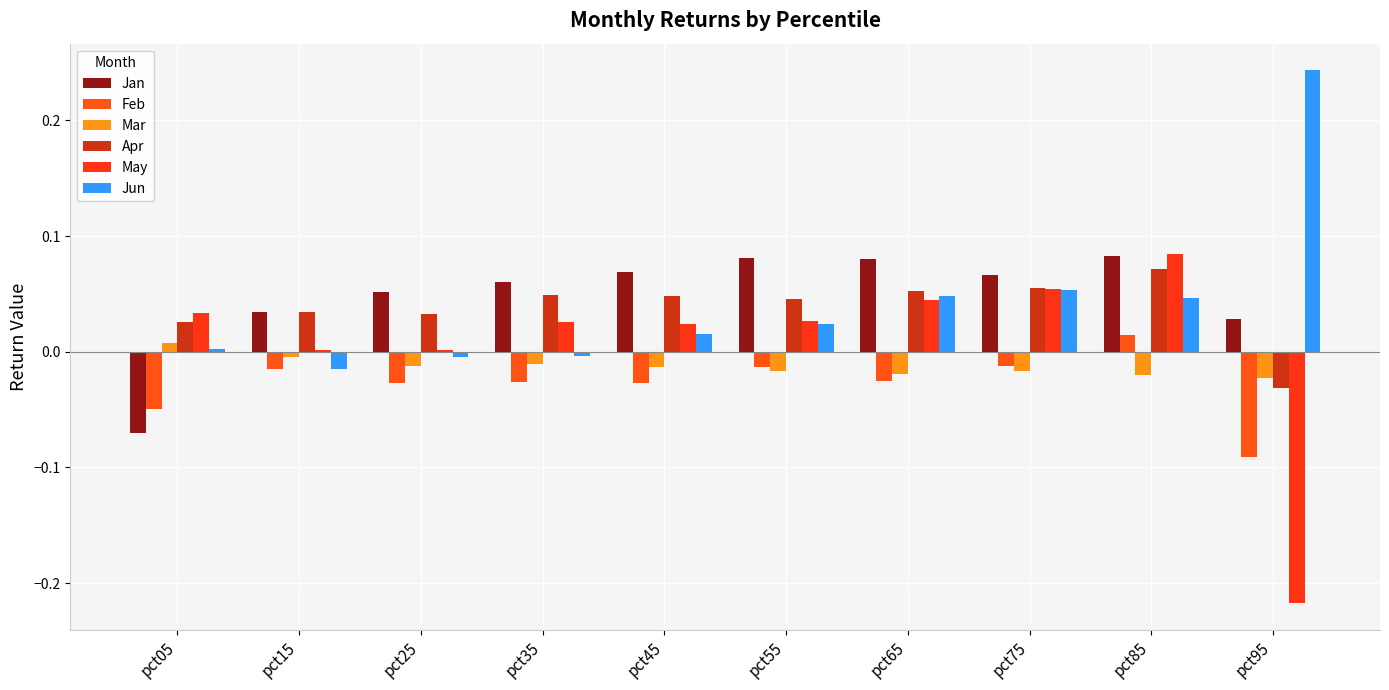

At pct15, list the series in order from smallest to largest.

Feb, Jun, Mar, May, Jan, Apr